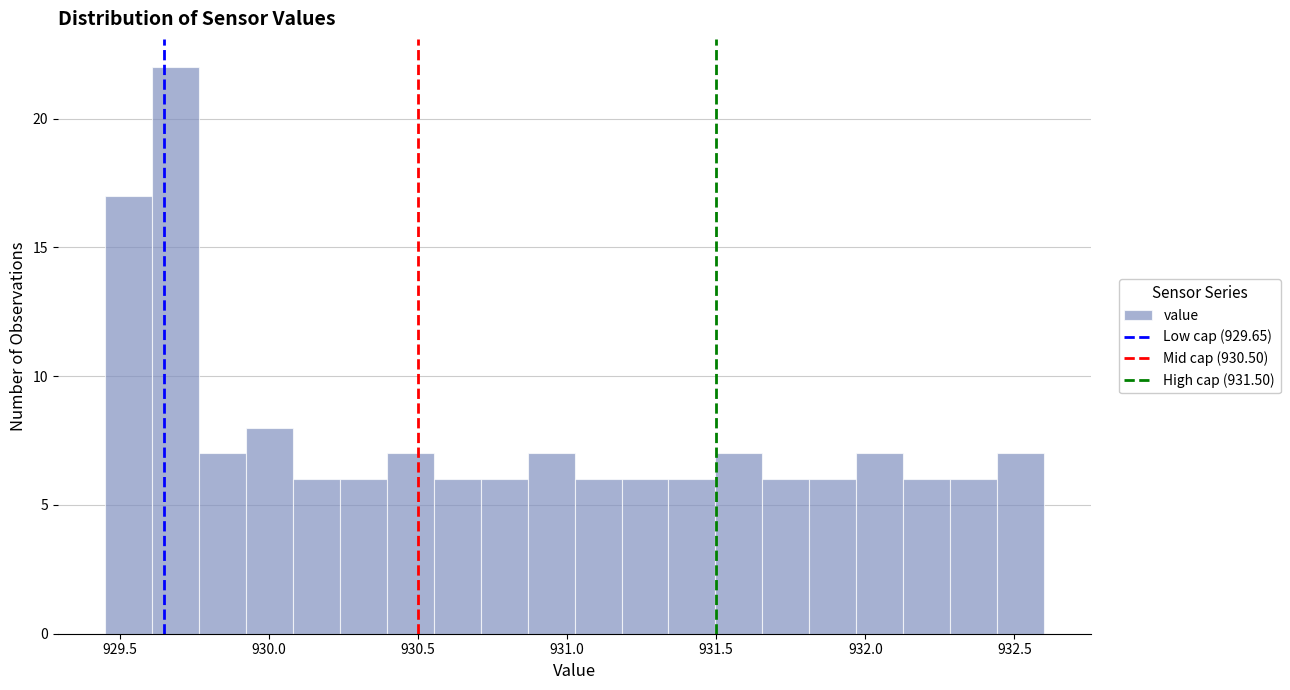

Around what value on the x-axis is the tallest bar? Give the approximate position of its centre, as read against the axis.

929.70